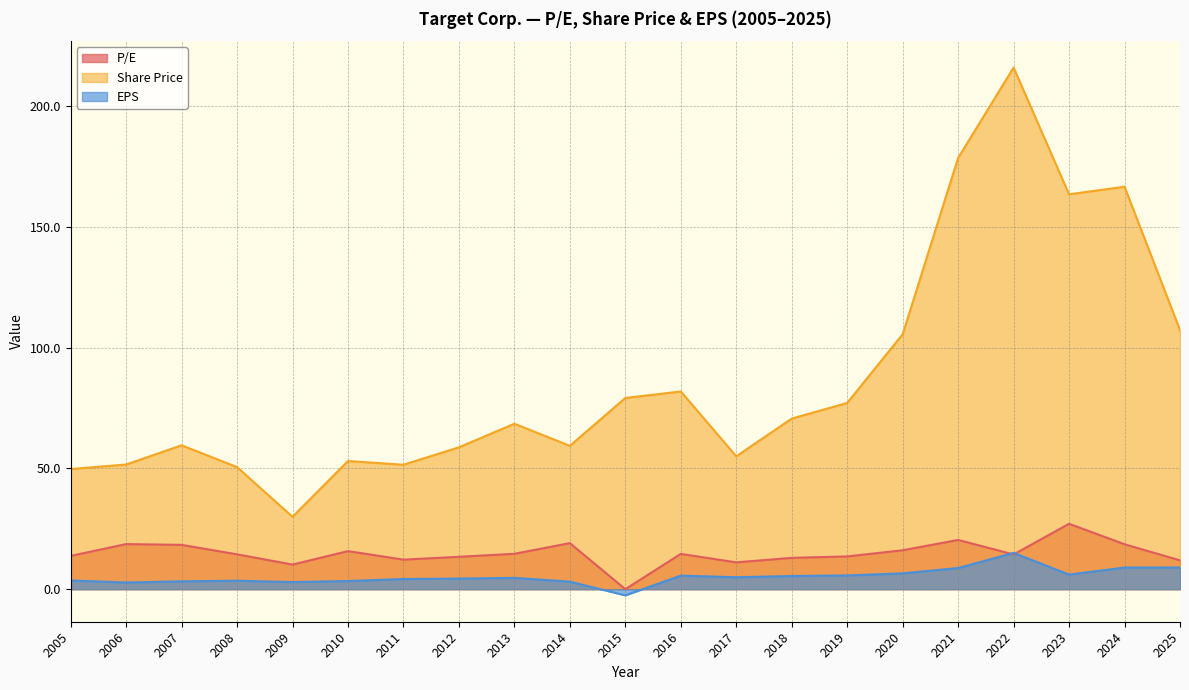

Rank the series by their maximum value, from highest to lowest.

Share Price, P/E, EPS